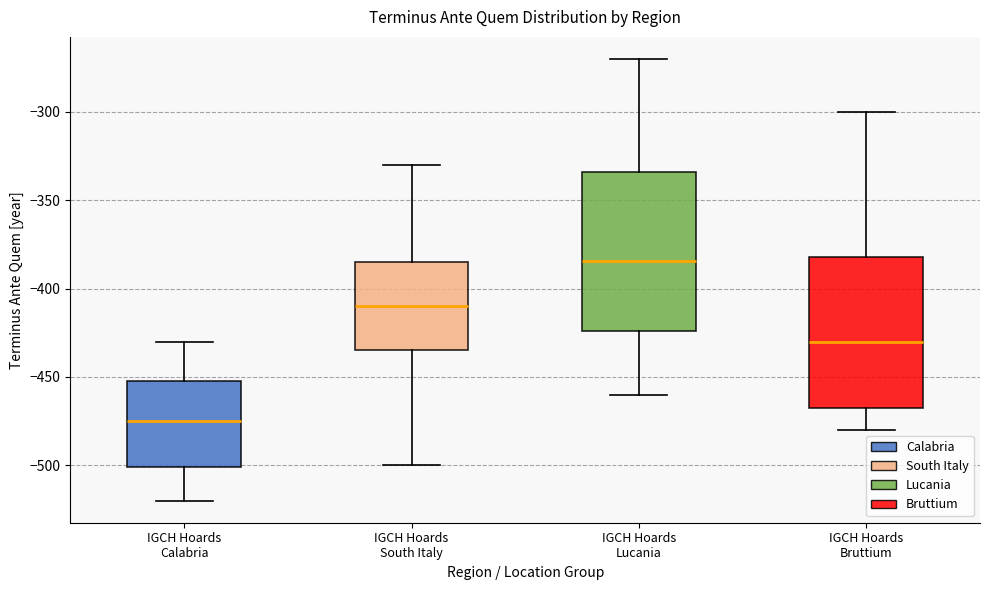

Where is the lower edge of the box for IGCH Hoards Calabria on the y-axis? The values are not printed on the chart, so give them approximately, as read against the axis.

-500